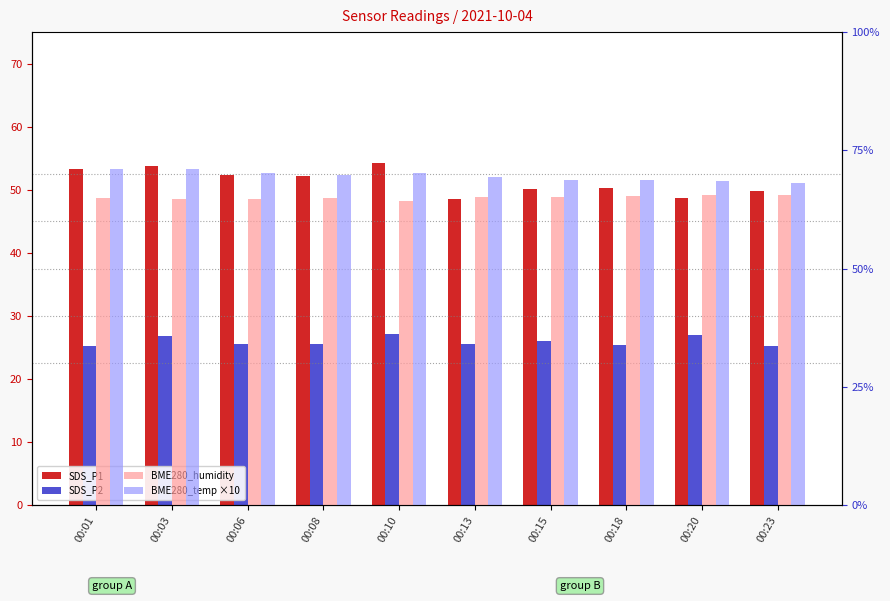

Rank the categories by BME280_temp ×10 value from lowest to highest.

00:23, 00:20, 00:15, 00:18, 00:13, 00:08, 00:06, 00:10, 00:01, 00:03